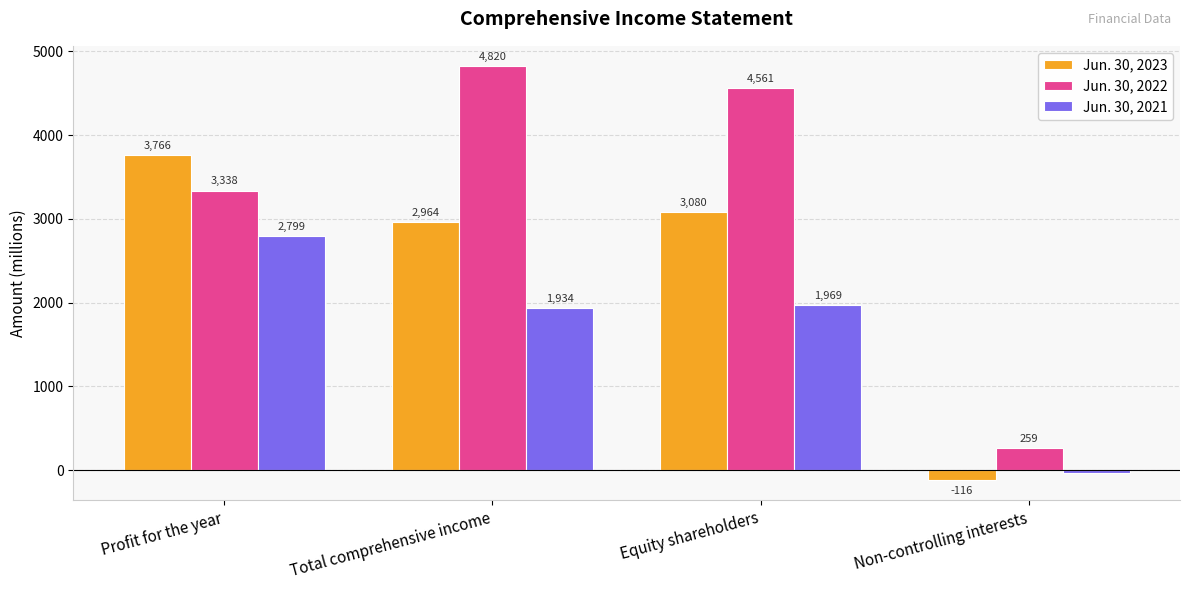

Reading left to right, what are all the values shown in this chart?

Jun. 30, 2023: Profit for the year=3766	Total comprehensive income=2964	Equity shareholders=3080	Non-controlling interests=-116
Jun. 30, 2022: Profit for the year=3338	Total comprehensive income=4820	Equity shareholders=4561	Non-controlling interests=259
Jun. 30, 2021: Profit for the year=2799	Total comprehensive income=1934	Equity shareholders=1969	Non-controlling interests=-35